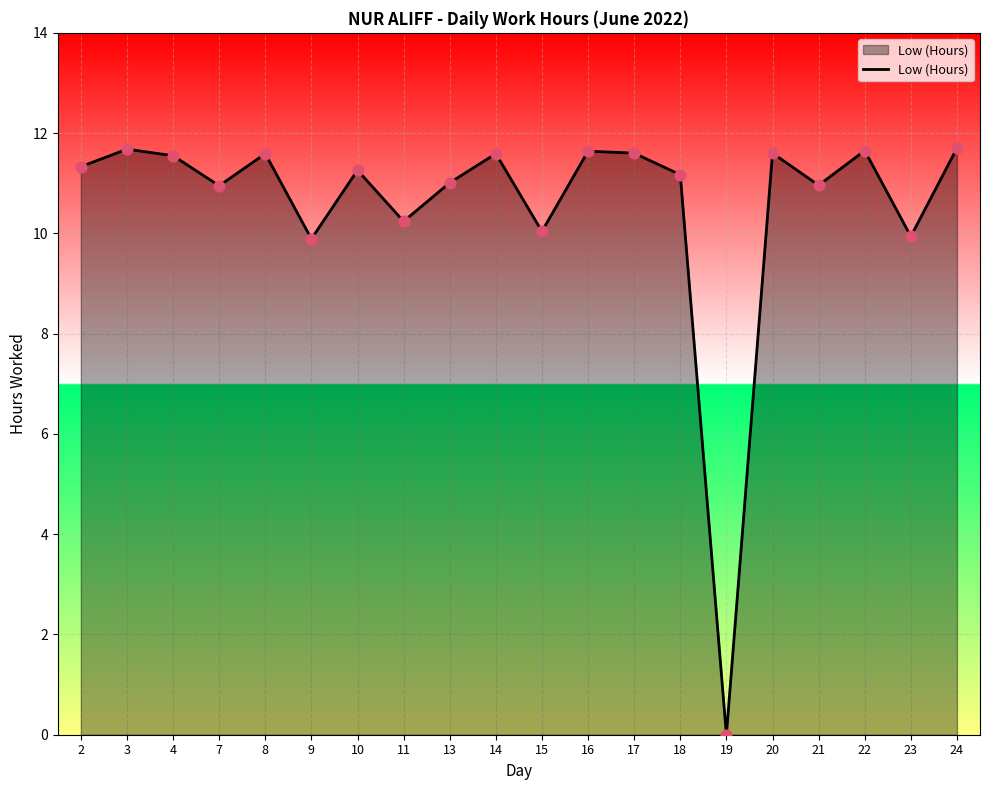

Approximately how many times larger is the value at 2 compared to 15?

1.1